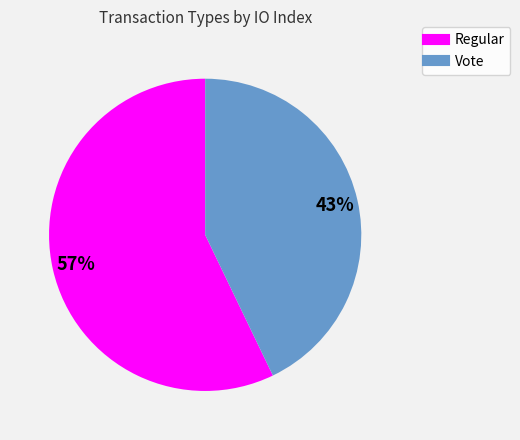

True or false: Regular accounts for 43% of the total.

False